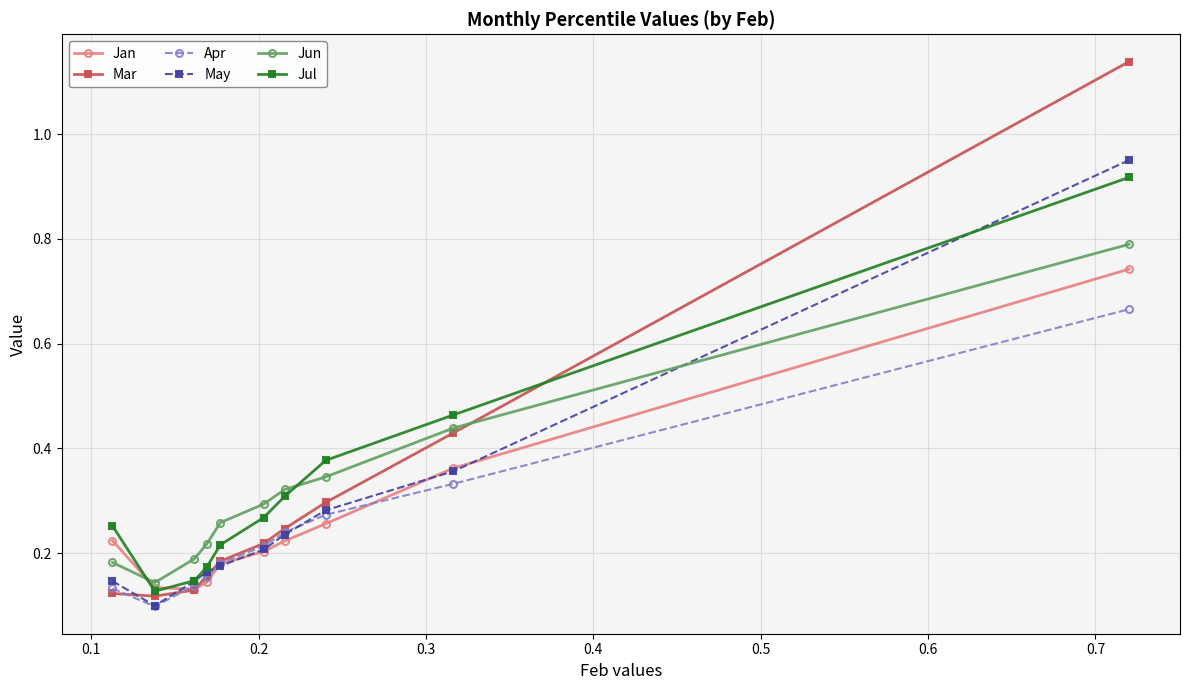

Which series has the largest range (max minus min)?

Mar